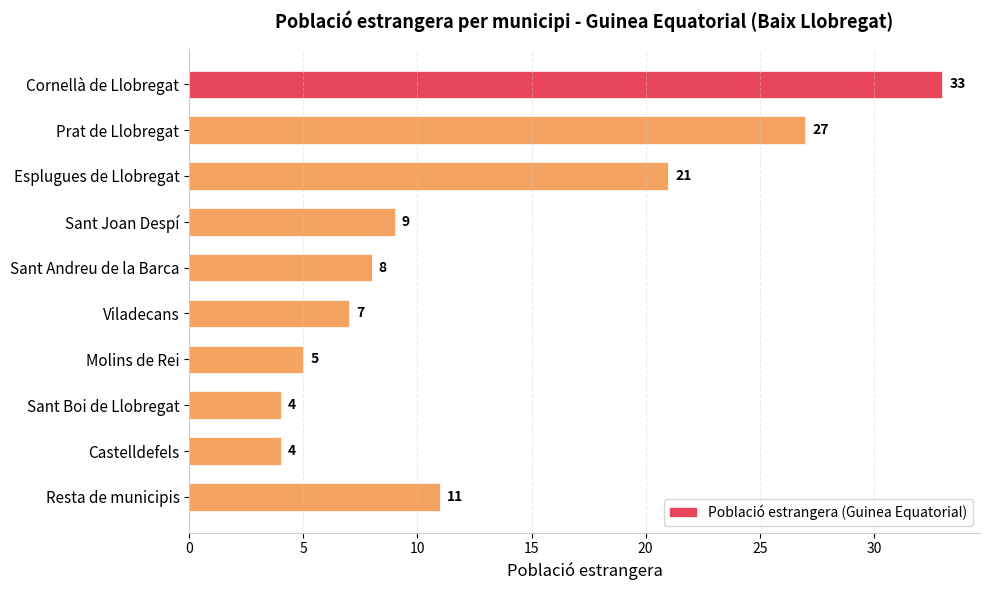

At which category does the chart reach its peak across all series?

Cornellà de Llobregat